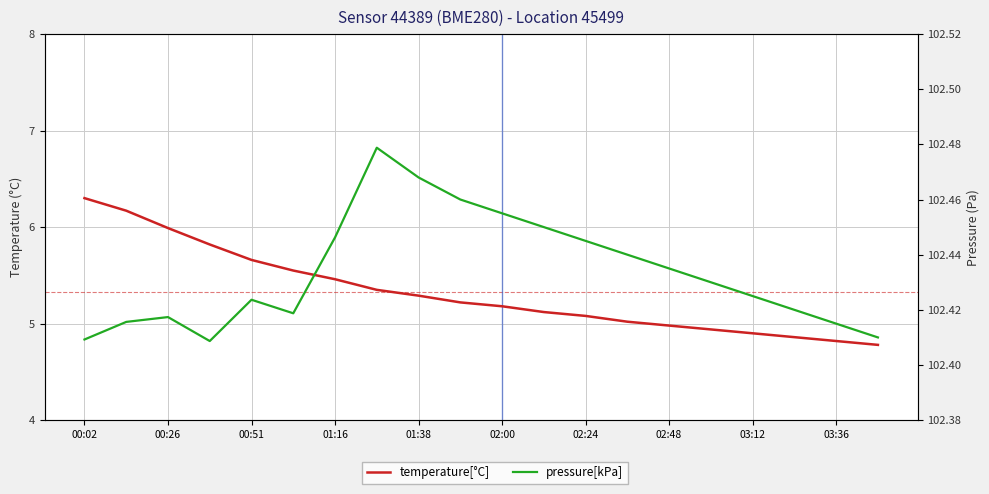

What is the sum of all pressure[kPa] values?

2048.7